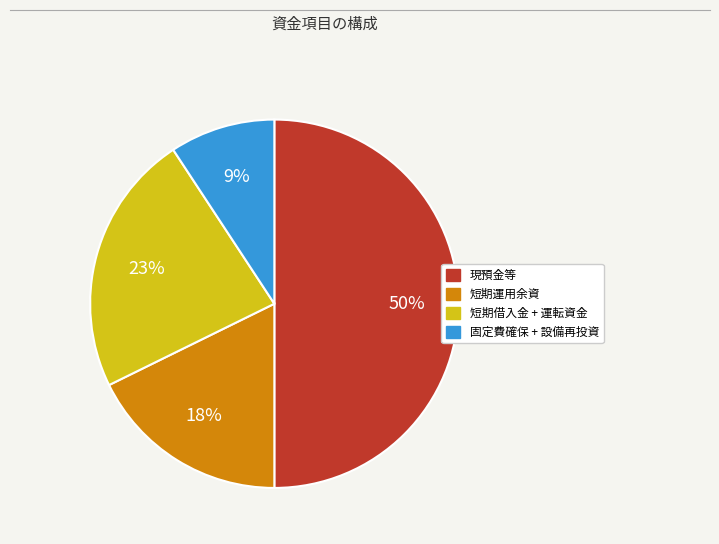

To the nearest percent, what is the difference between the largest and smallest slice percentages?

41%